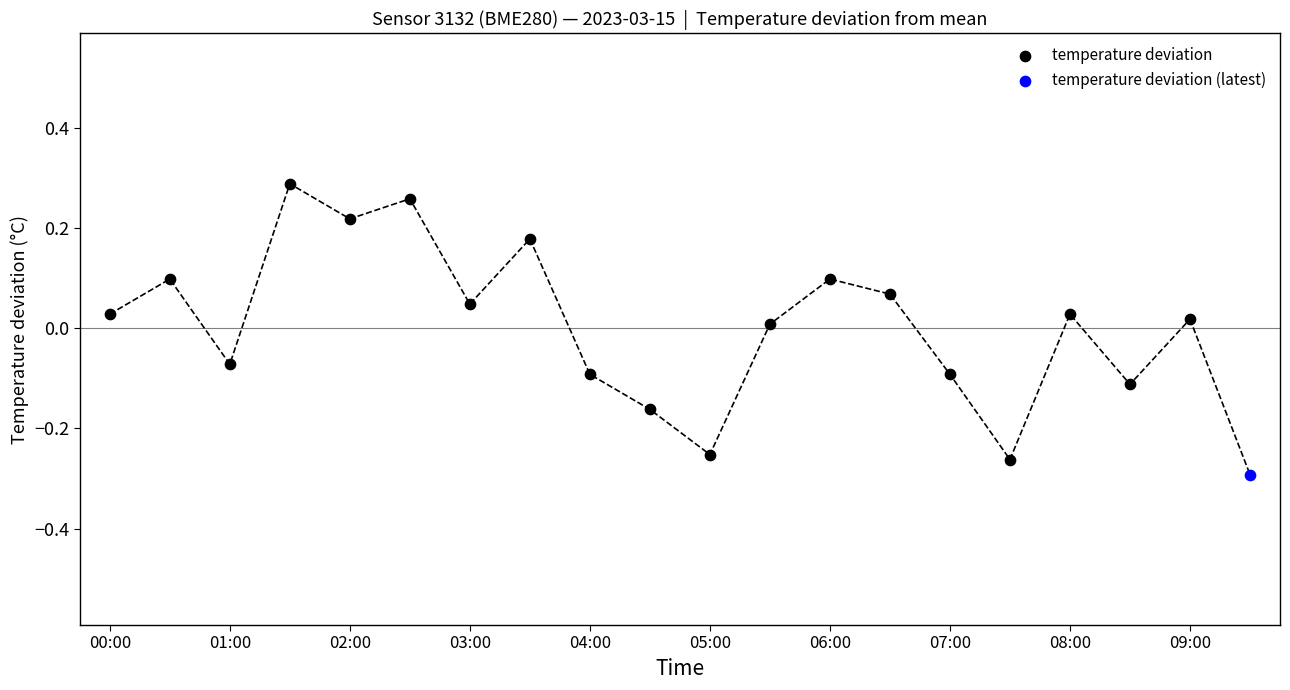

What are all the series names shown in the legend?

temperature deviation, temperature deviation (latest)